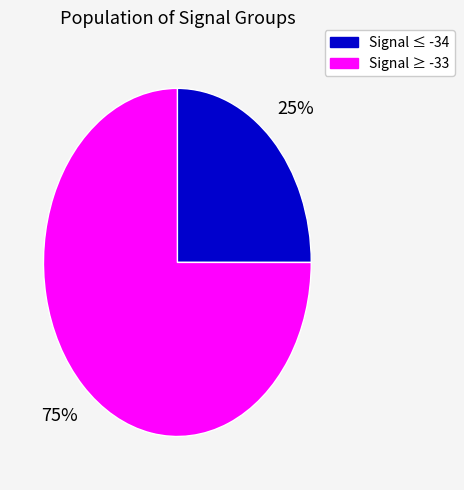

To the nearest percent, what portion does Signal ≥ -33 represent?

75%